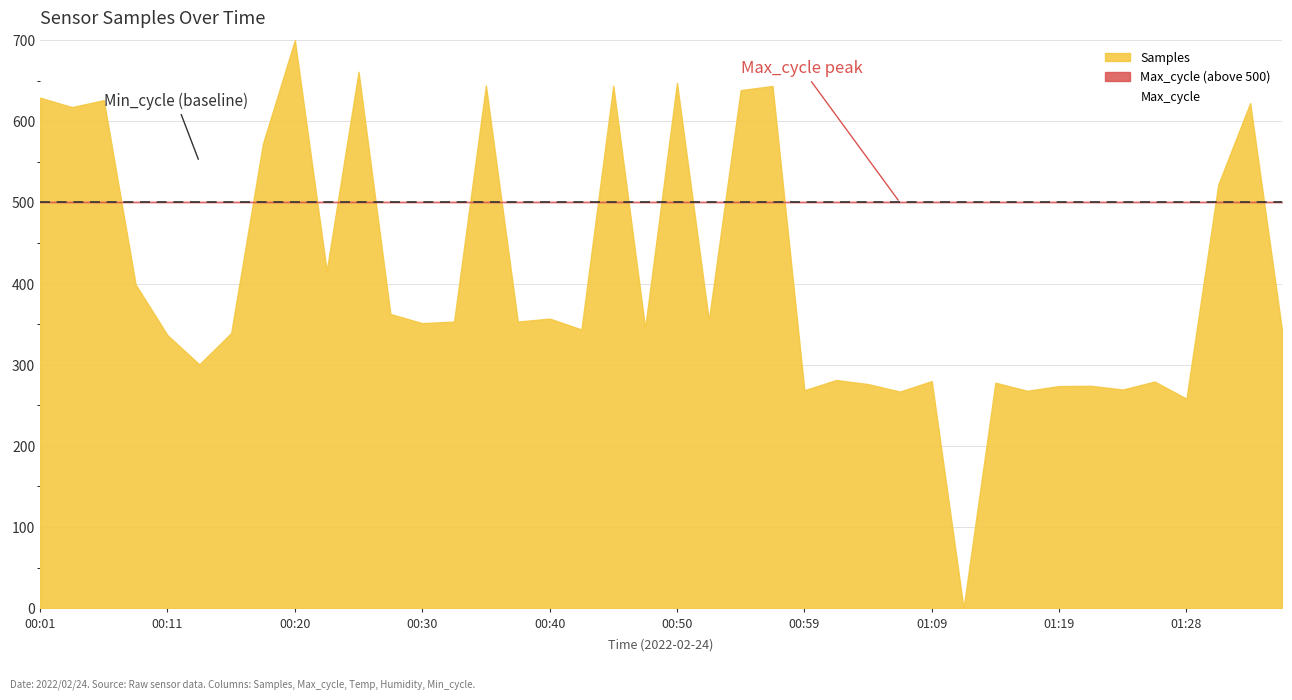

What is the smallest value displayed?

7.9